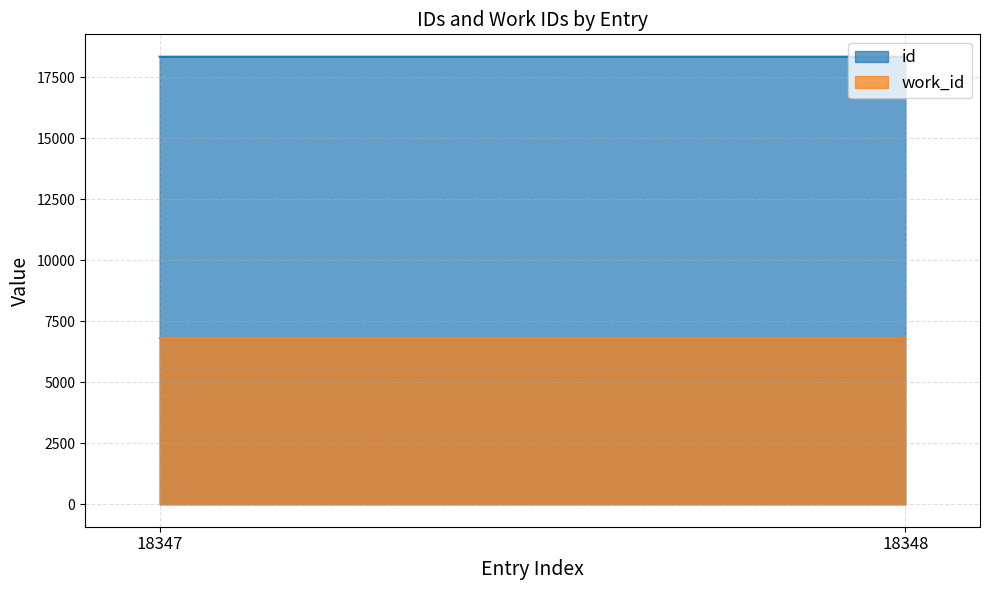

Reading left to right, extract all data points from this chart.

id: 18347	18348
work_id: 6835	6835